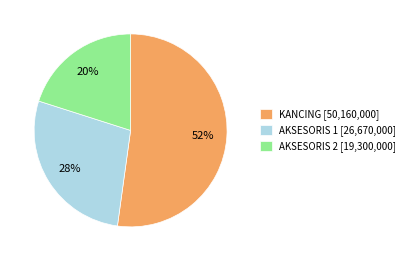

Is it true that AKSESORIS 2 is 20% of the pie?

True